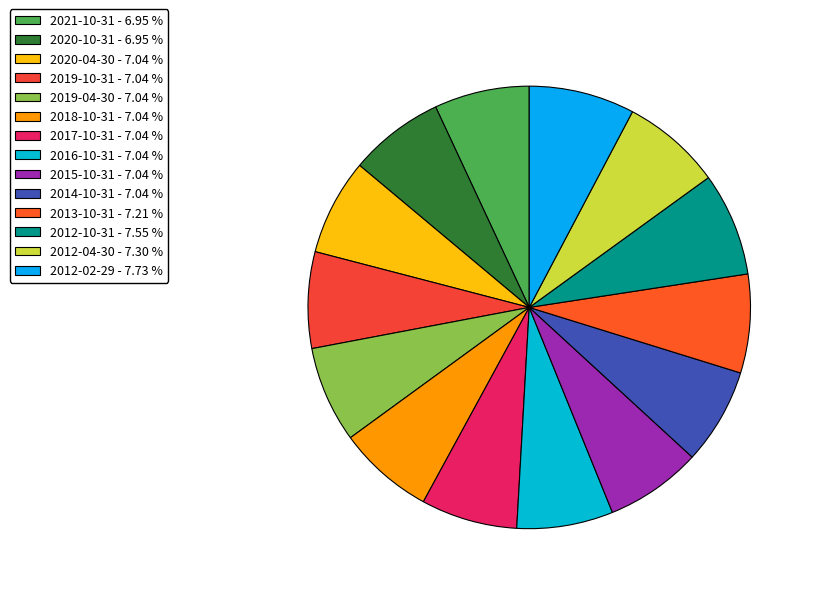

How many segments does this pie chart have?

14